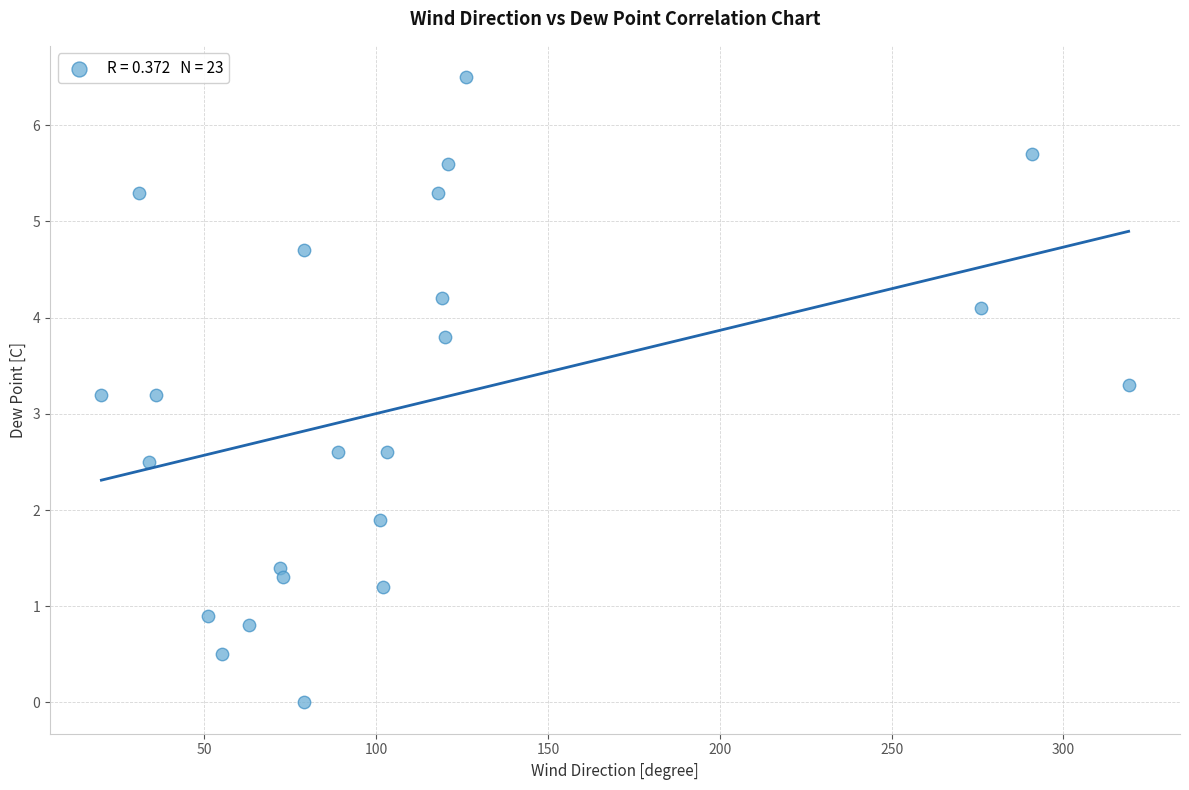

What is the range of X values (max minus min)?

299.0